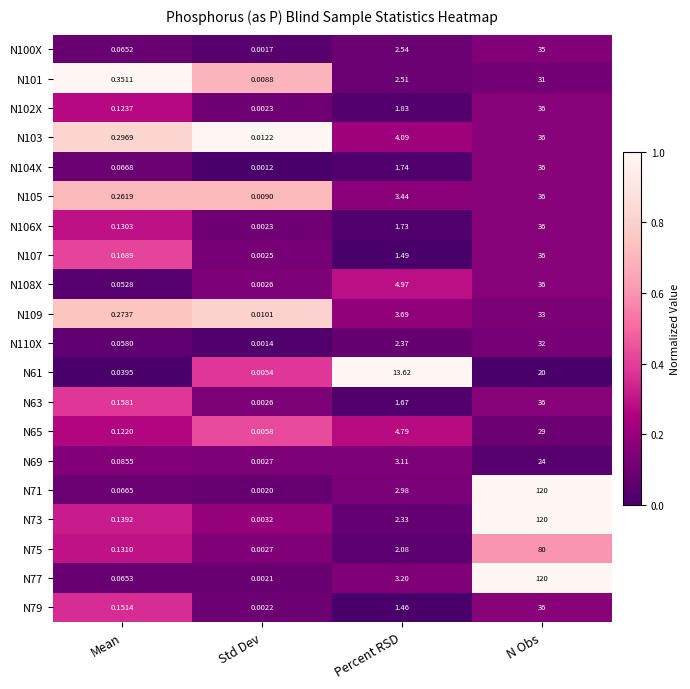

At which category is the sum across all series the highest?

N Obs